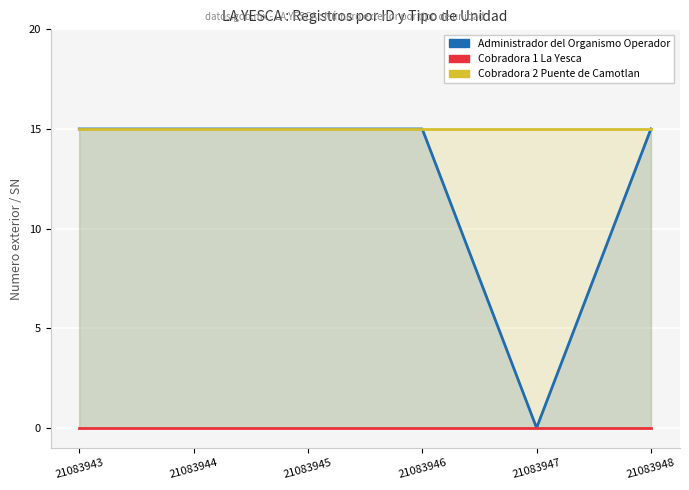

Reading right to left, list all the values displayed in this chart.

Administrador del Organismo Operador: 21083948=15	21083947=0	21083946=15	21083945=15	21083944=15	21083943=15
Cobradora 2 Puente de Camotlan: 21083948=15	21083947=15	21083946=15	21083945=15	21083944=15	21083943=15
Cobradora 1 La Yesca: 21083948=0	21083947=0	21083946=0	21083945=0	21083944=0	21083943=0